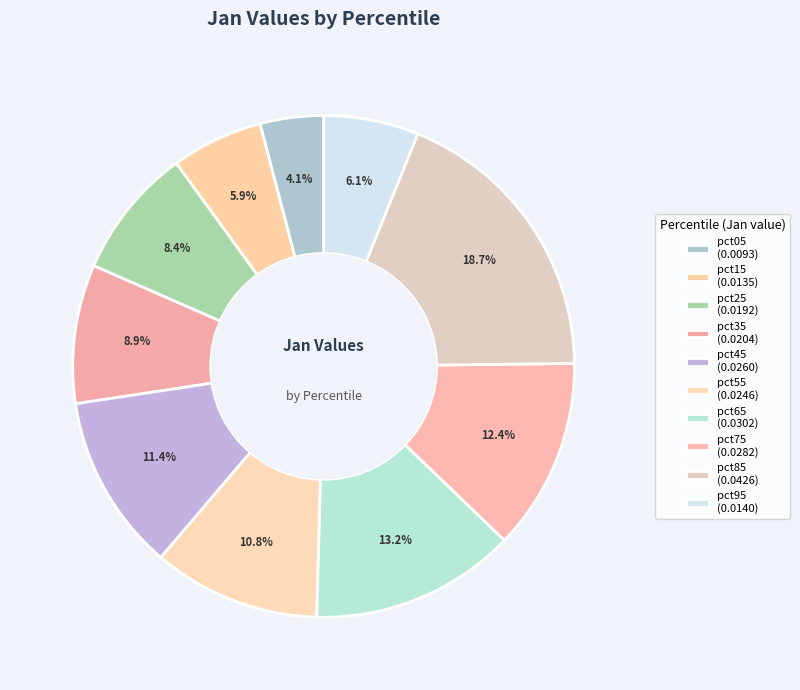

Count the number of slices in the pie.

10